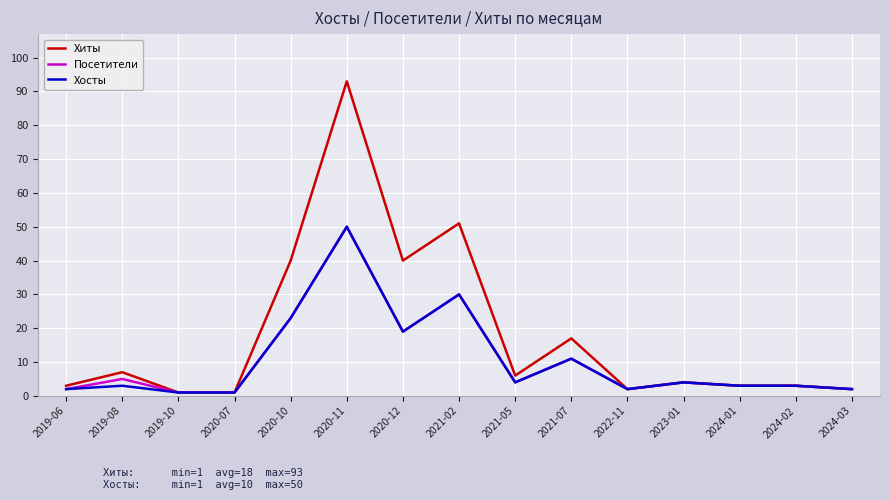

What is the difference between the highest and lowest values at 2020-10?

17